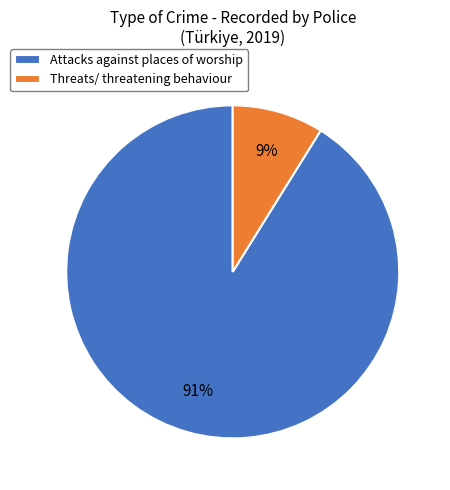

To the nearest percent, what portion does Attacks against places of worship represent?

91%